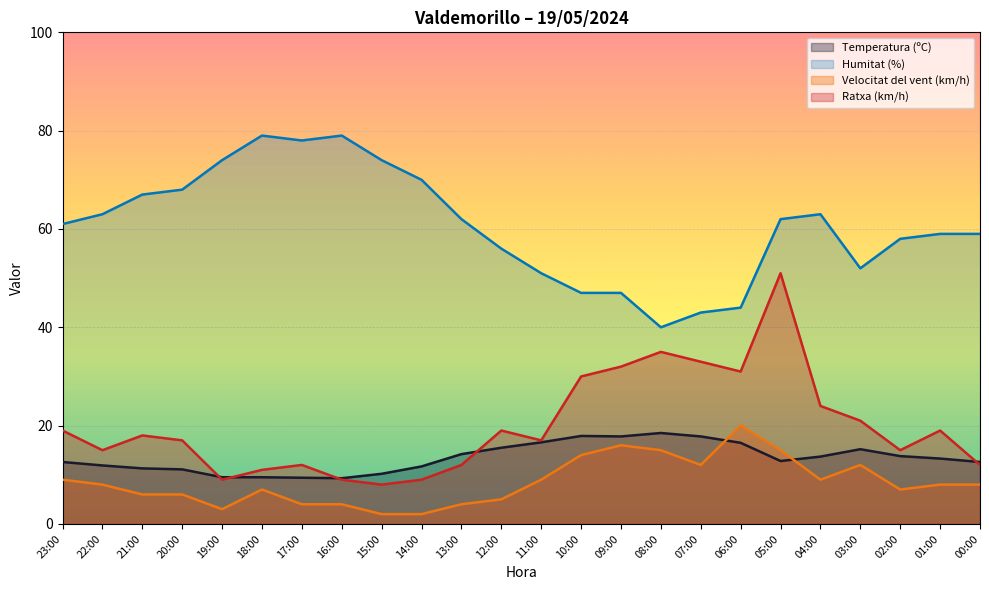

Rank the categories by Humitat (%) value from lowest to highest.

08:00, 07:00, 06:00, 09:00, 10:00, 11:00, 03:00, 12:00, 02:00, 00:00, 01:00, 23:00, 05:00, 13:00, 04:00, 22:00, 21:00, 20:00, 14:00, 15:00, 19:00, 17:00, 16:00, 18:00